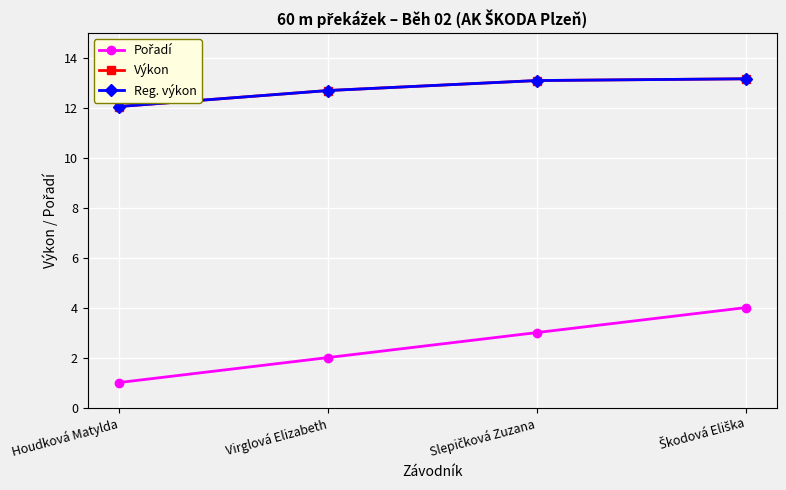

Reading left to right, extract all data points from this chart.

Pořadí: 1.0	2.0	3.0	4.0
Výkon: 12.1	12.7	13.1	13.2
Reg. výkon: 12.1	12.7	13.1	13.2